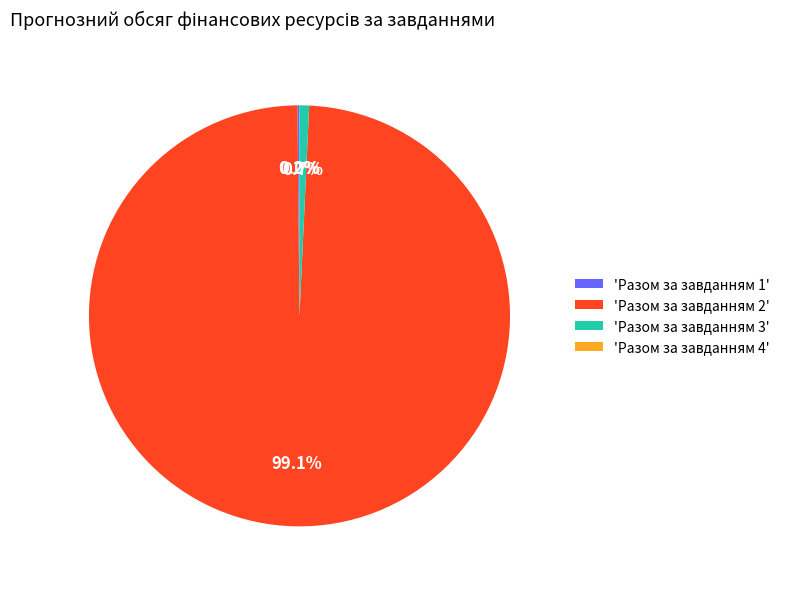

Between Разом за завданням 1 and Разом за завданням 3, which is larger?

Разом за завданням 3